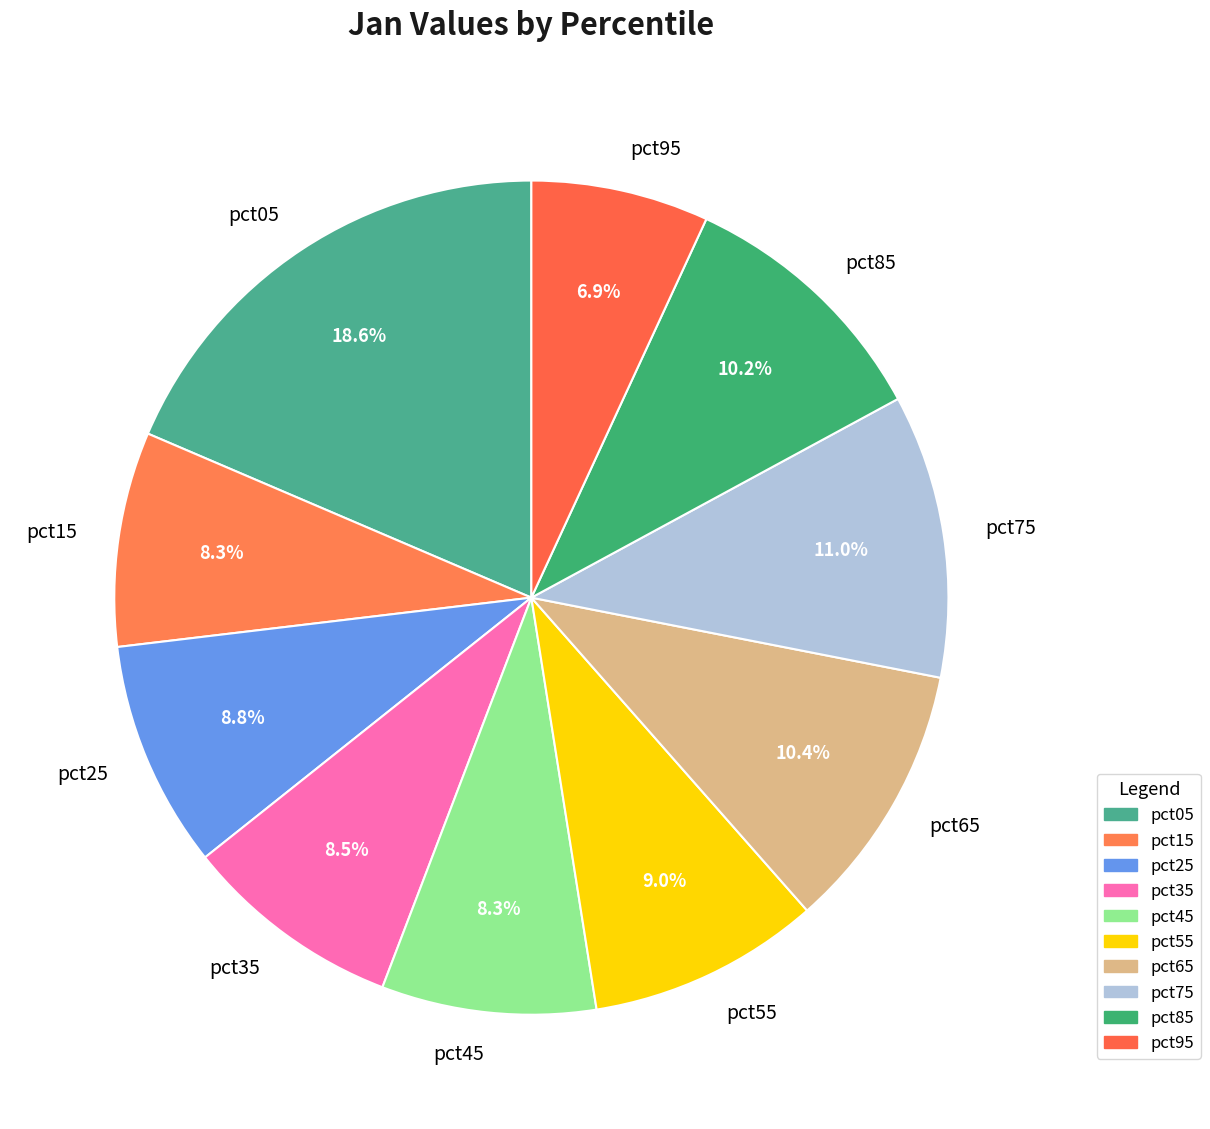

Count the number of slices in the pie.

10